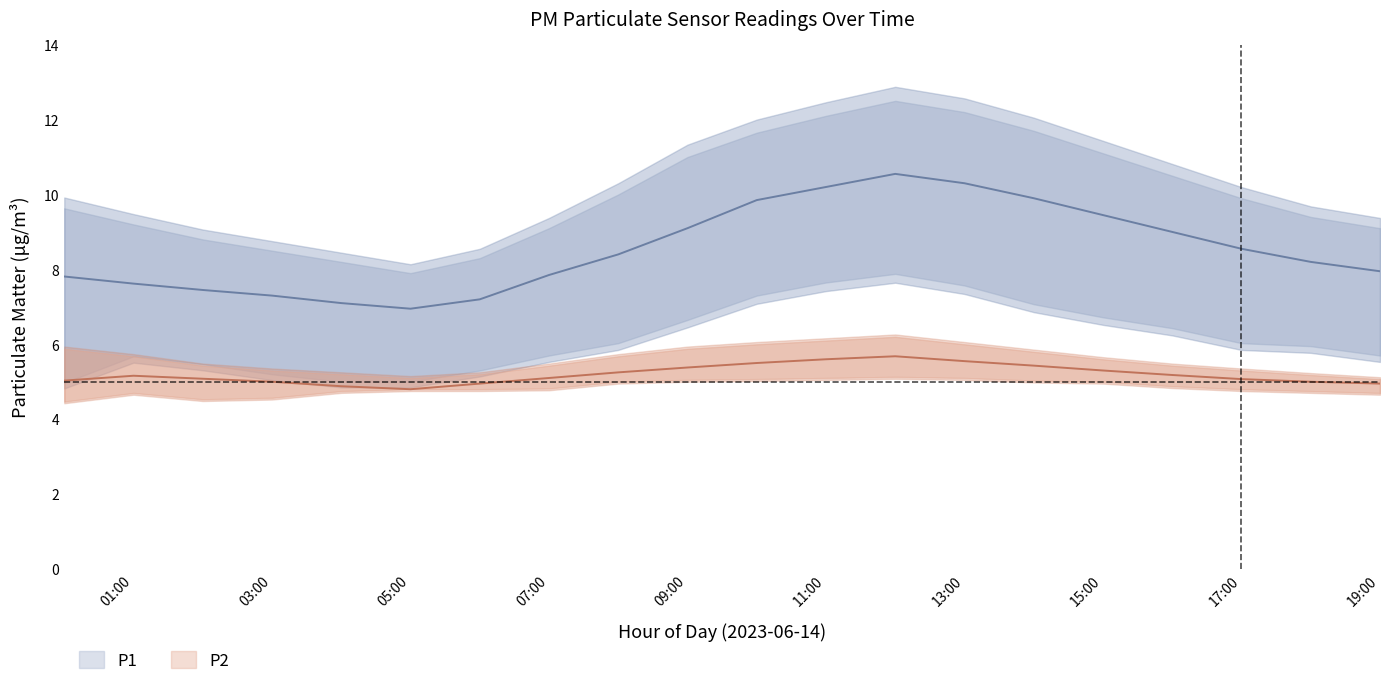

True or false: P2_upper has more than 0 interior local peaks.

True